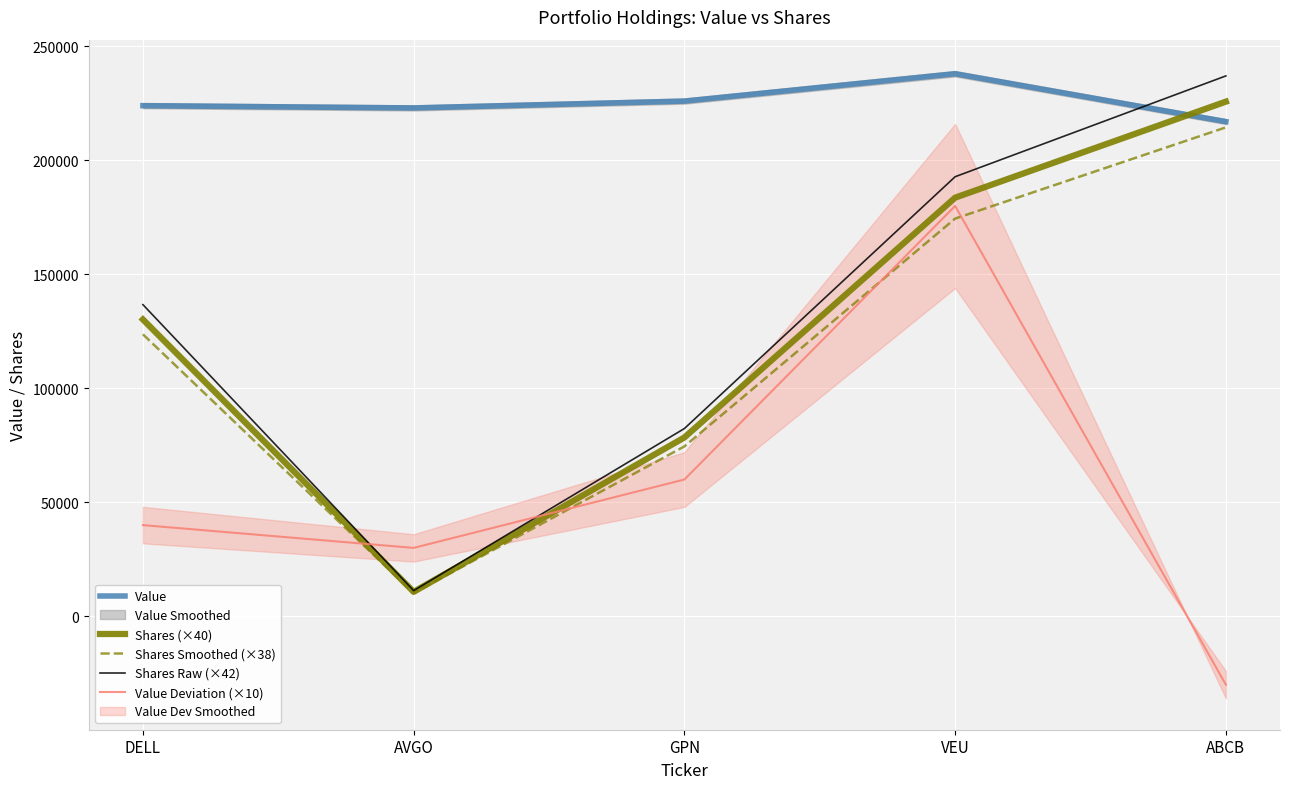

What is the label of the 1st point from the right?

ABCB